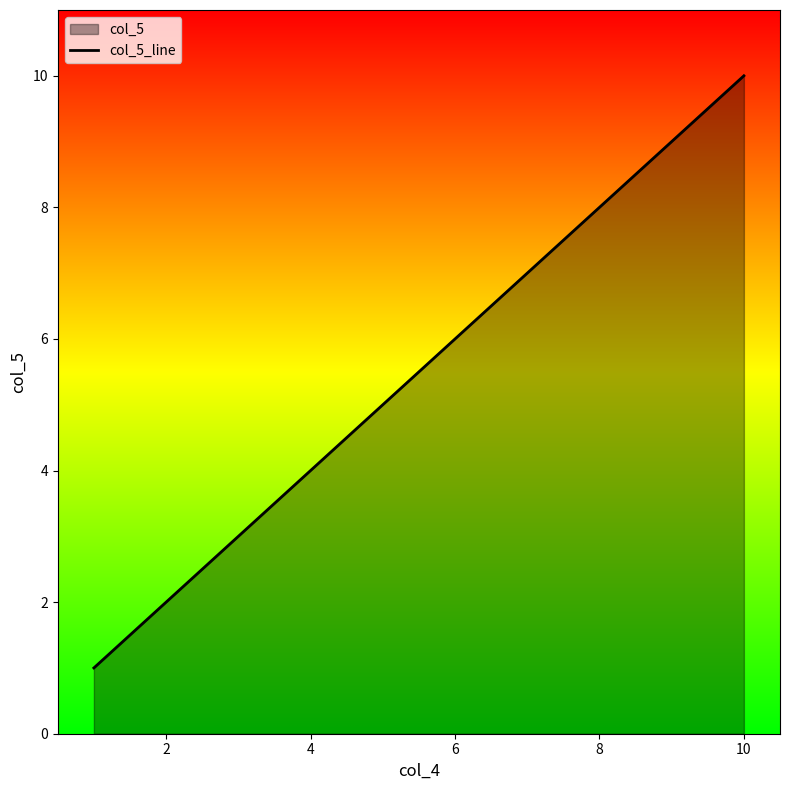

How many lines are shown in the chart?

1